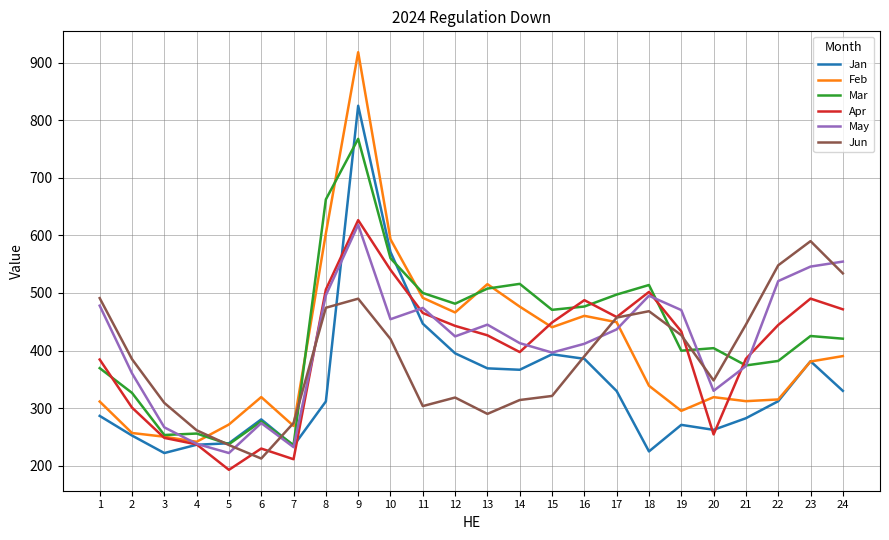

Read the Feb value at 6.

319.1